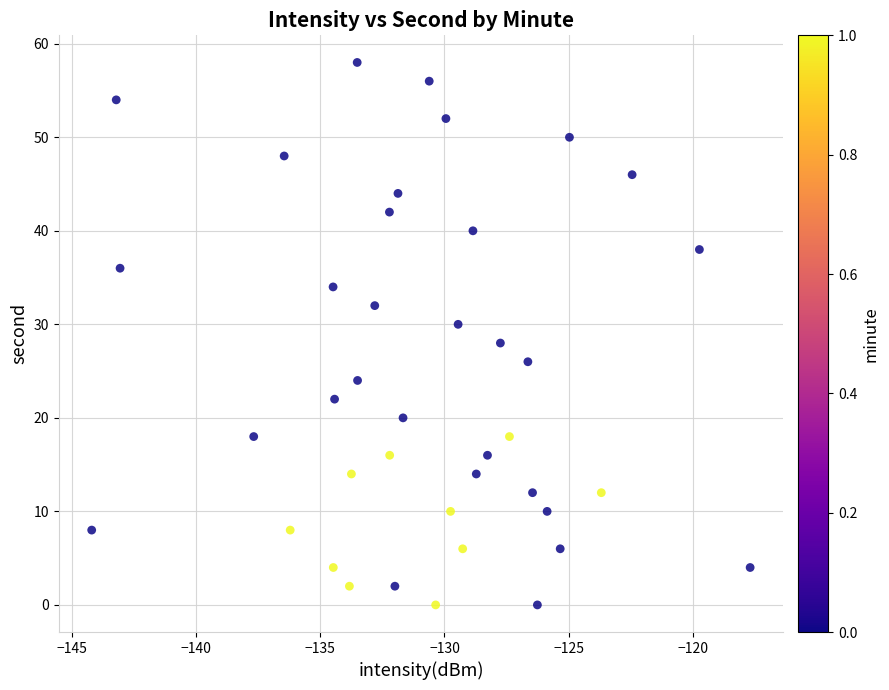

What is the range of Y values (max minus min)?

58